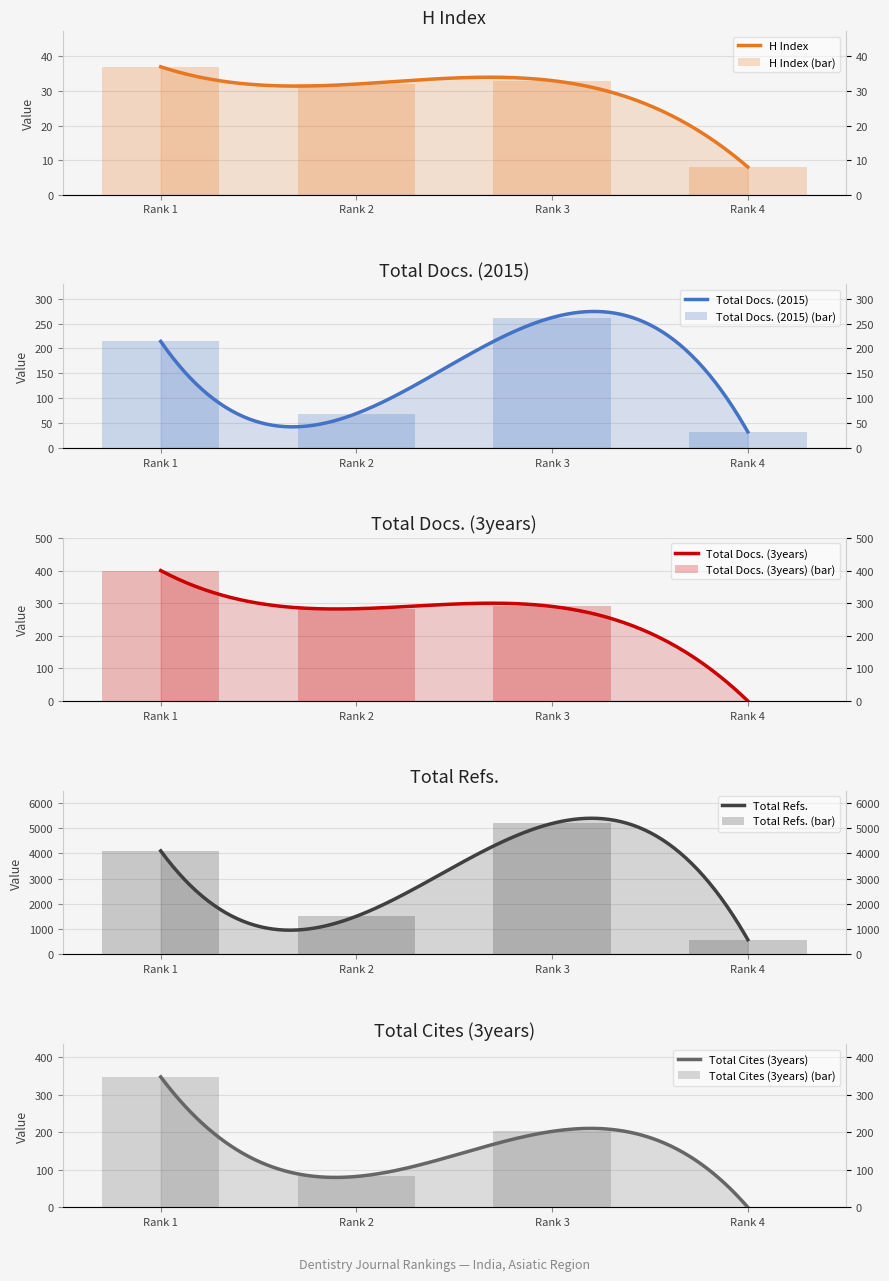

How many categories are shown in the chart?

4